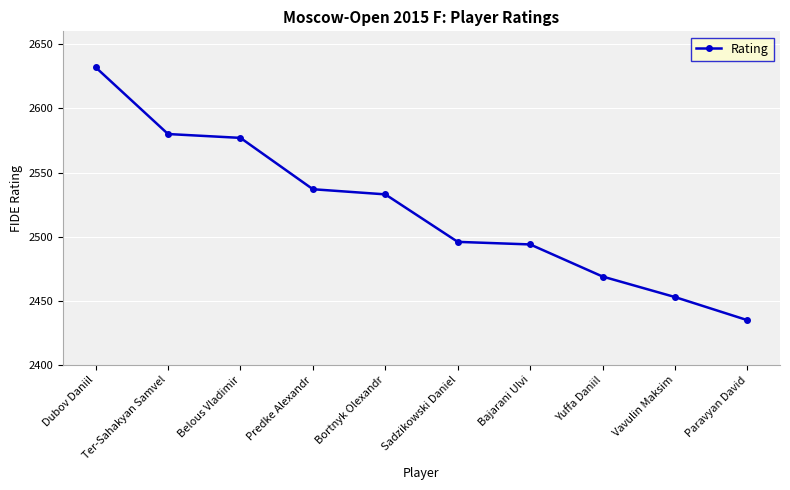

Is it true that the value at Ter-Sahakyan Samvel is 2580?

True